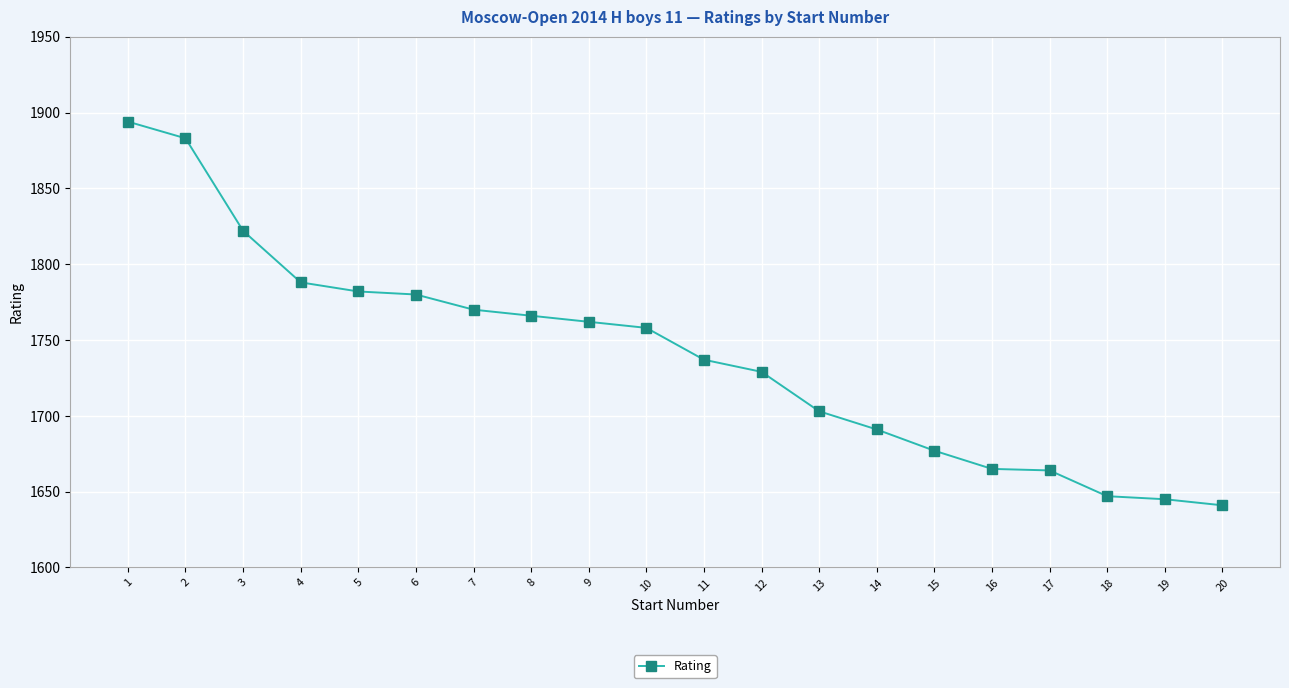

What value does the data have at 17?

1664